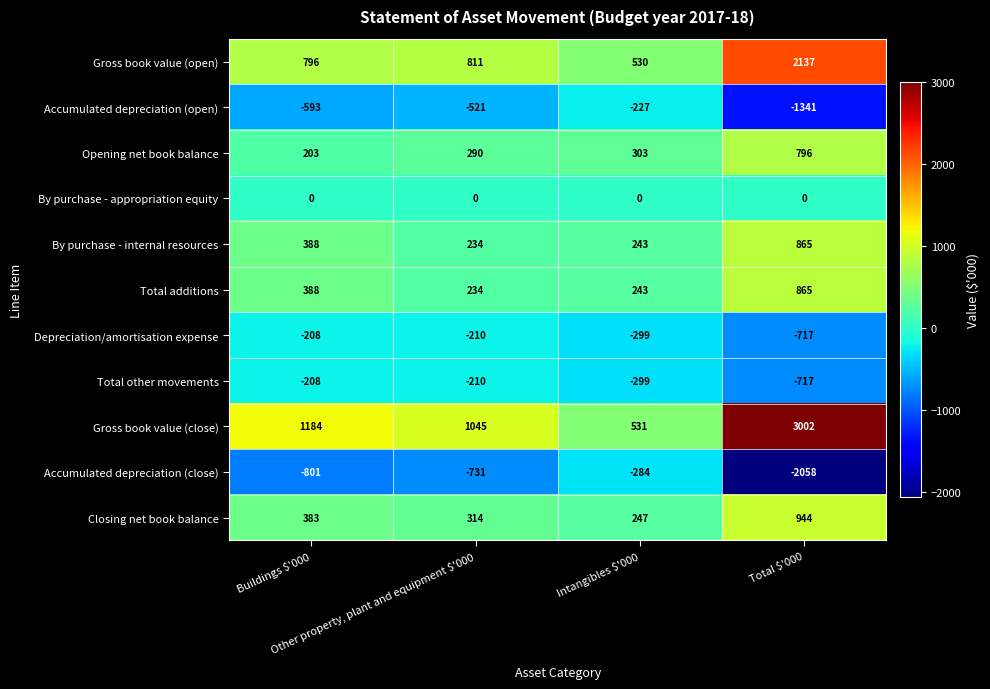

What is the maximum value shown in the chart?

3002